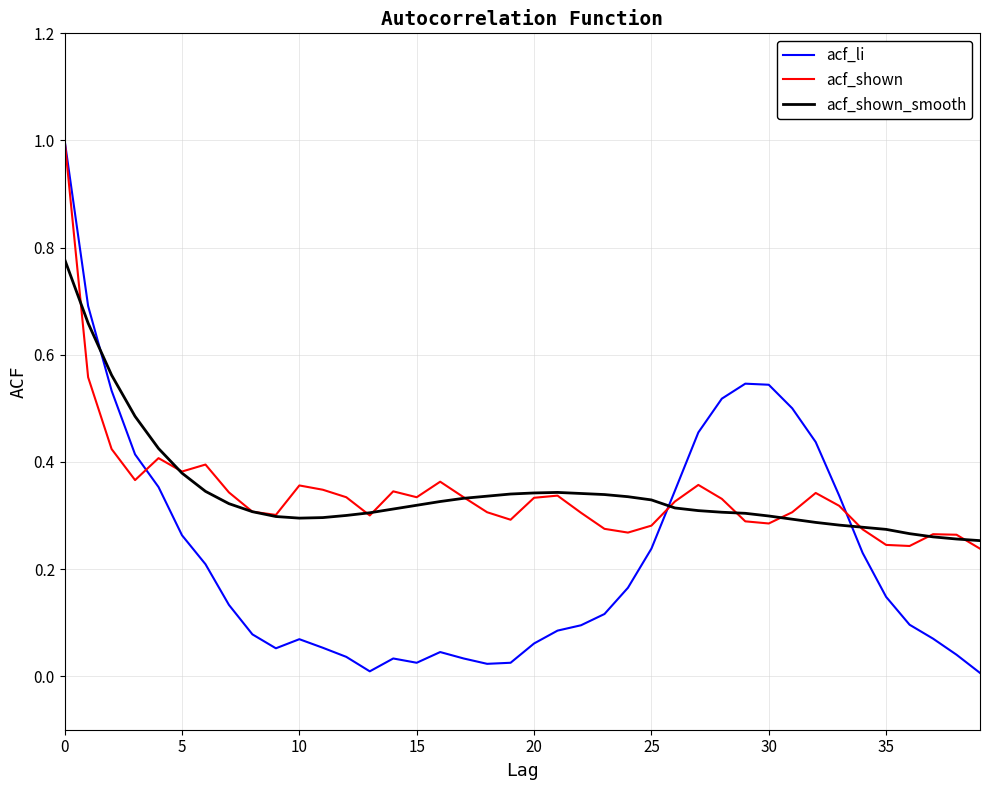

In acf_shown_smooth, how many points are higher than both neighbors (excluding endpoints)?

1